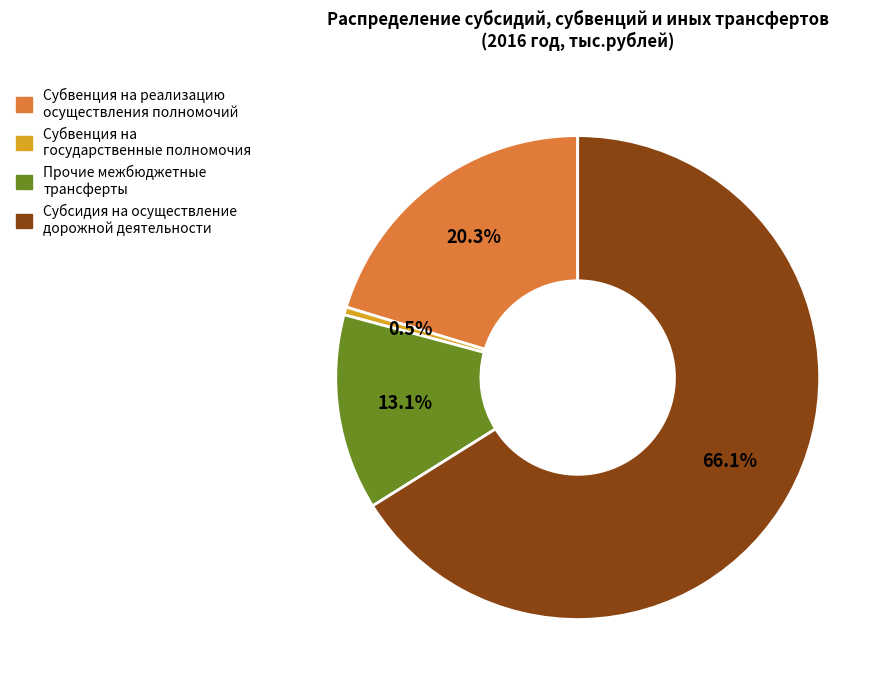

Which slice is the largest?

Субсидия на осуществление дорожной деятельности